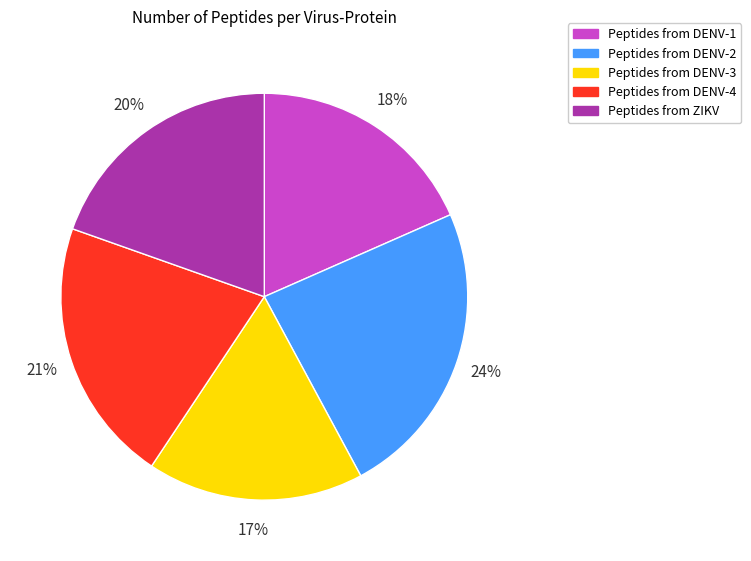

Is there any slice that represents more than half of the pie?

No